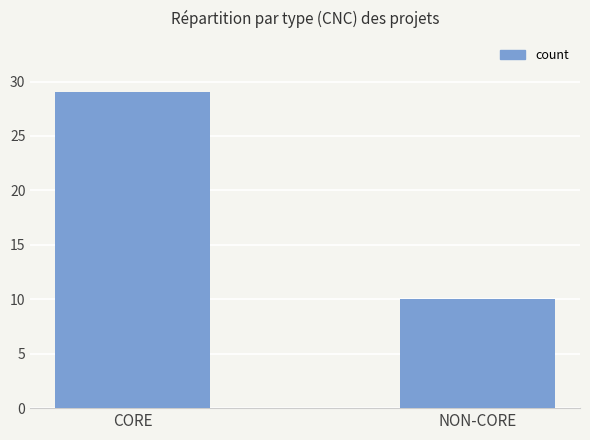

The value at CORE is 49. True or false?

False